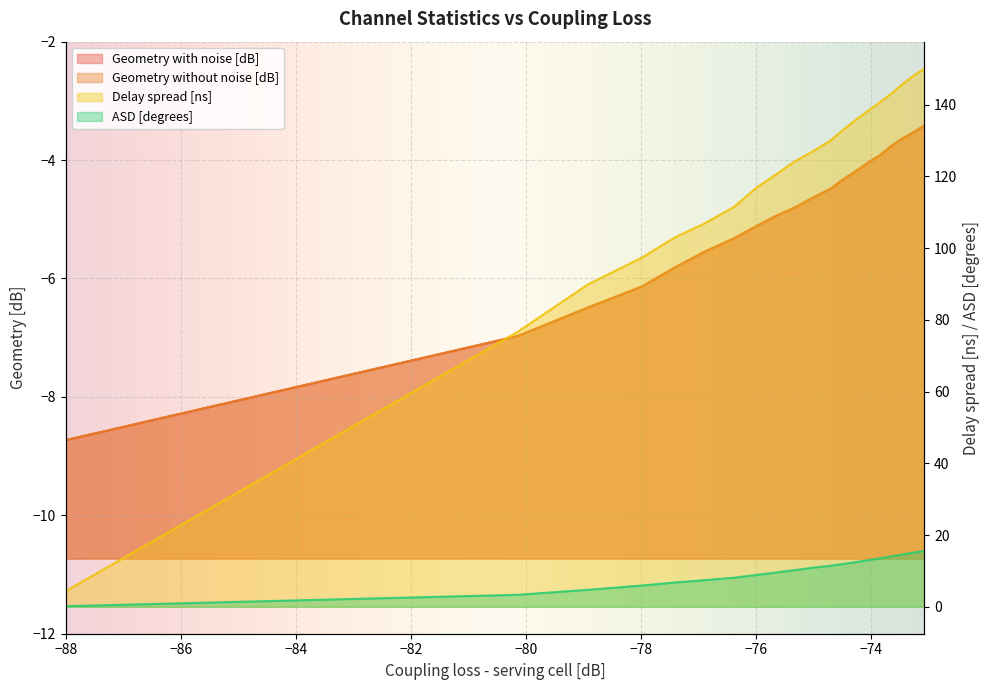

What is the maximum value shown in the chart?

150.0